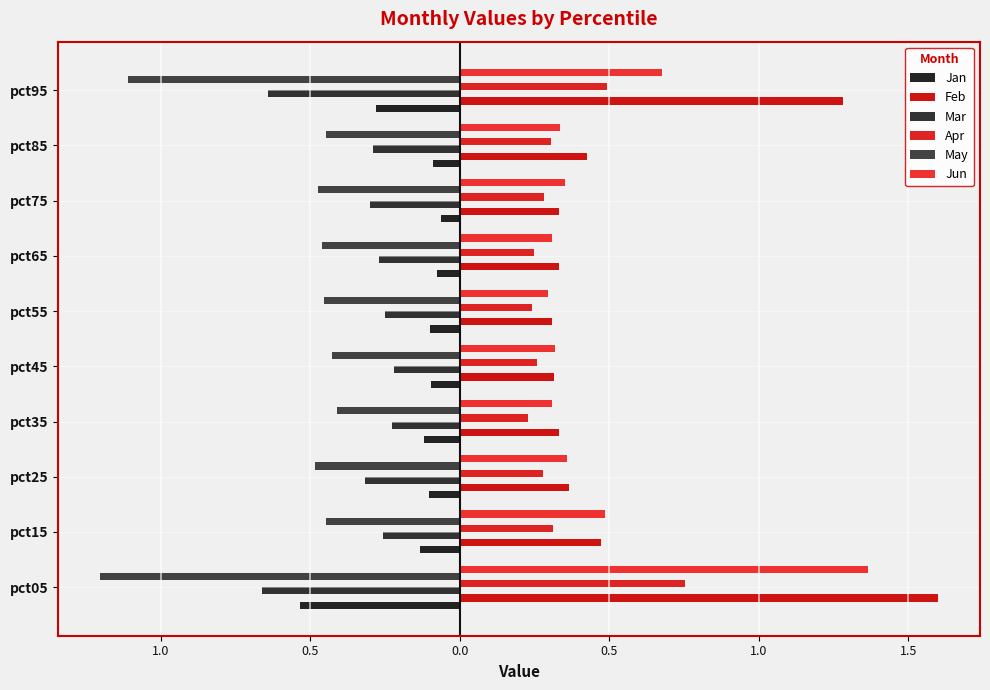

What is the sum of all Apr values?

3.4